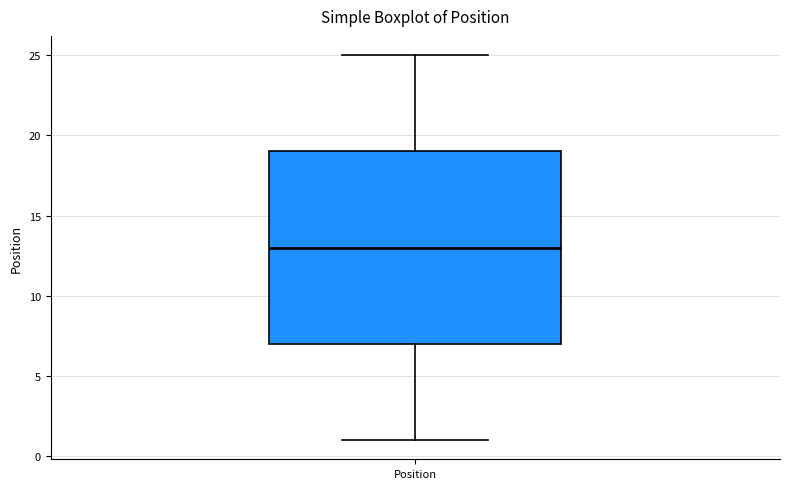

Transcribe this box plot: give where the median line is, the range the box spans, and where the two whiskers end, as read against the y-axis. The values are not printed on the chart, so give them approximately, as read against the axis.

median 13, box 7 to 19, whiskers 1 to 25